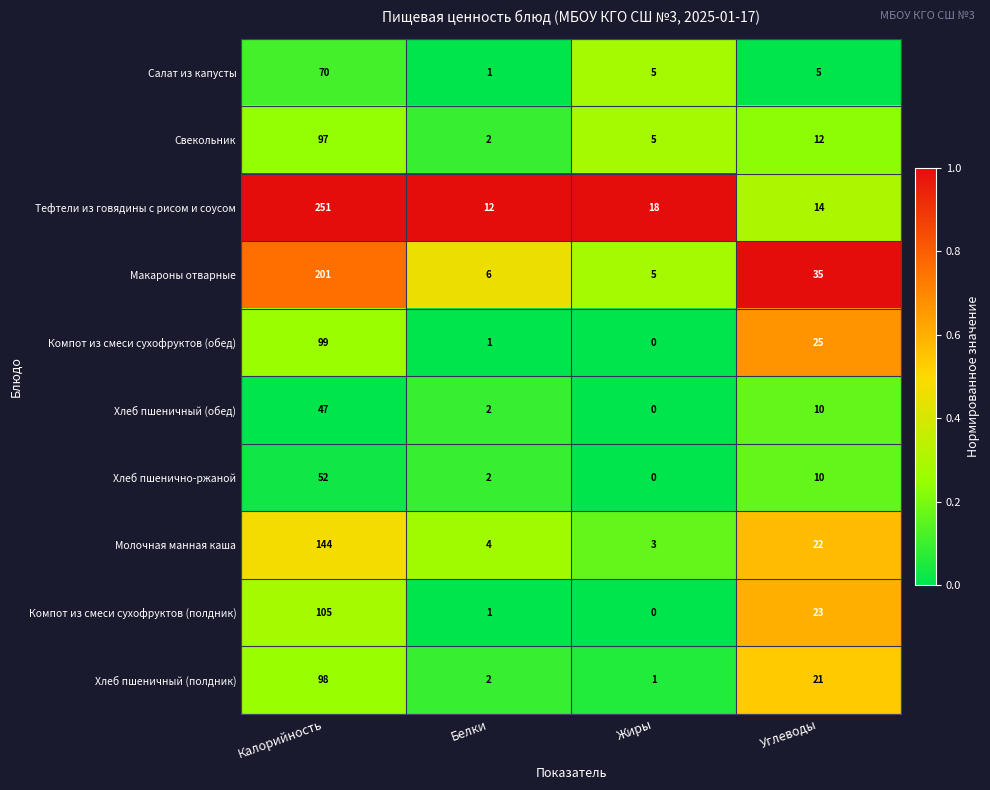

Read the Салат из капусты value at Углеводы, to the nearest 5.

5